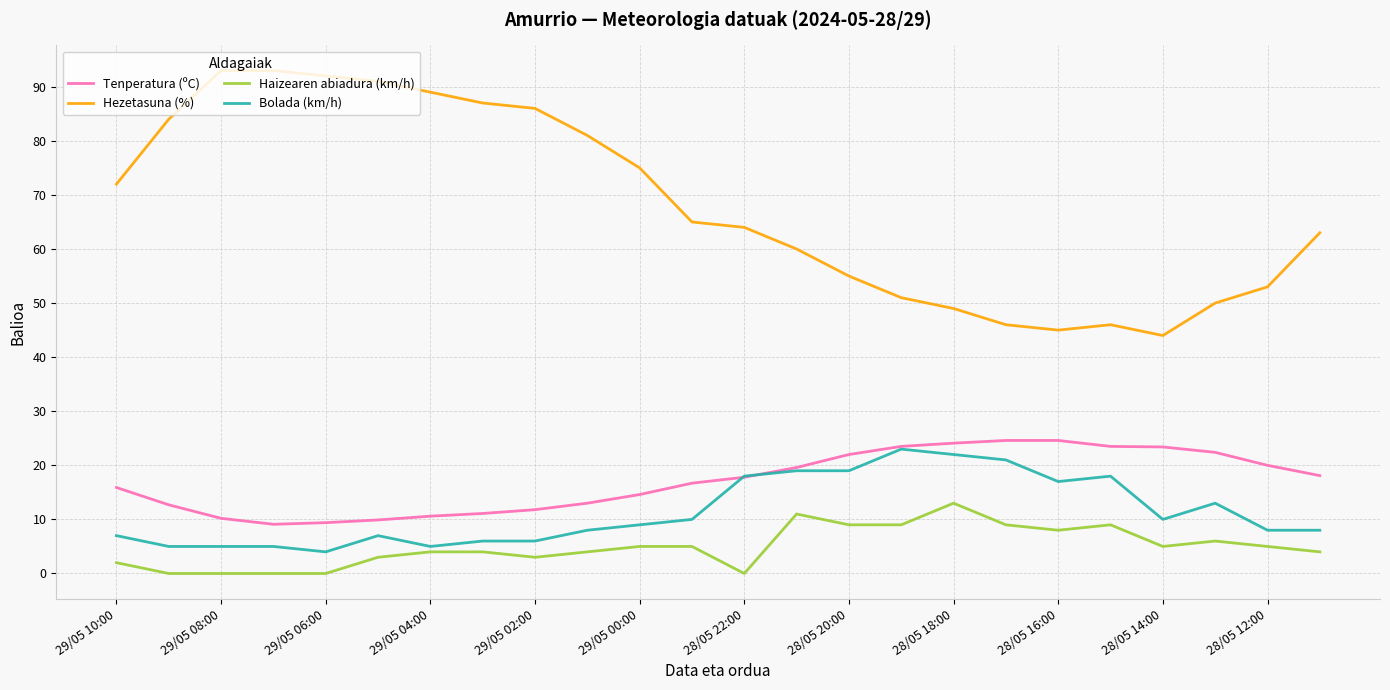

True or false: Tenperatura (ºC) and Haizearen abiadura (km/h) cross at least once.

False